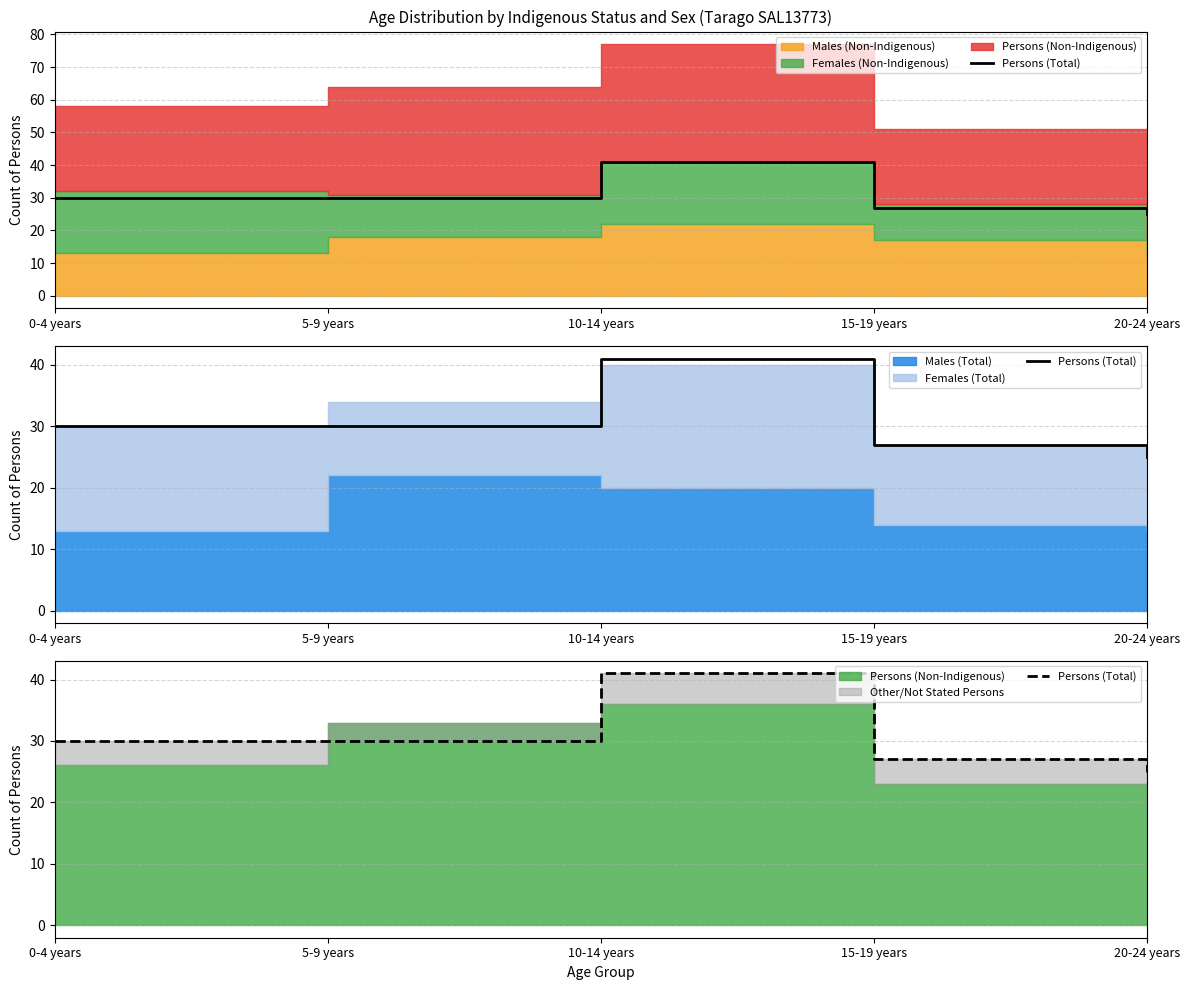

What is the label of the 4th point from the left?

15-19 years